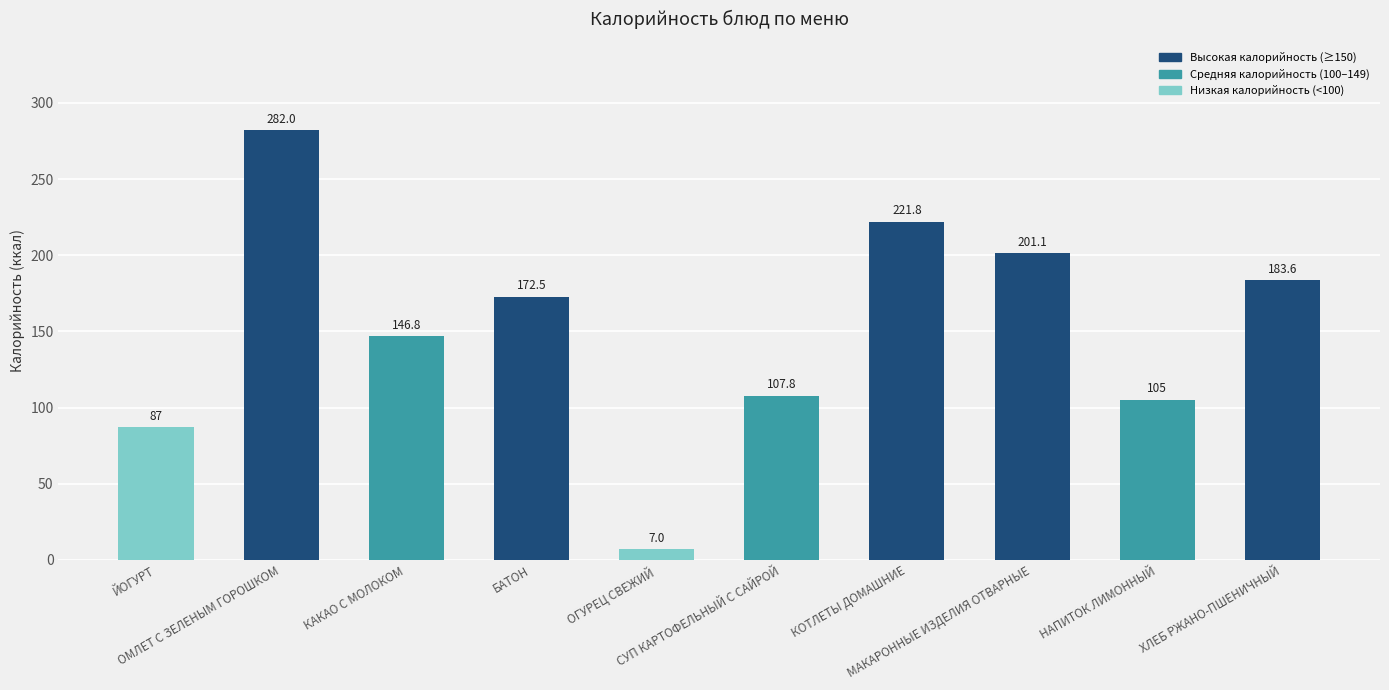

What is the label of the 10th bar from the right?

ЙОГУРТ